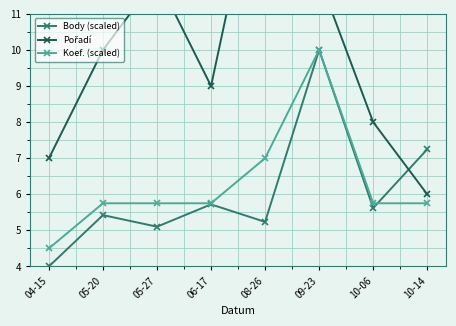

Which category has the lowest value across all series?

04-15